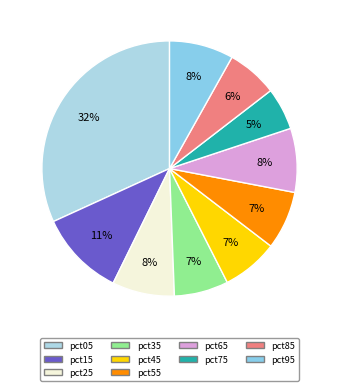

How many segments does this pie chart have?

10